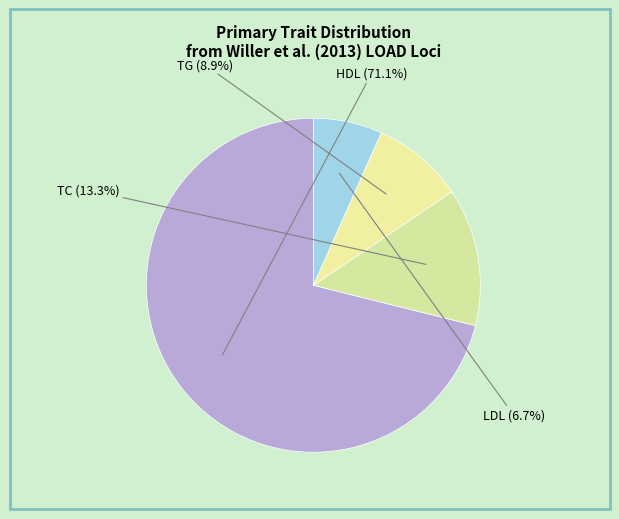

Combined, what portion of the pie is TG and HDL?

84.4%